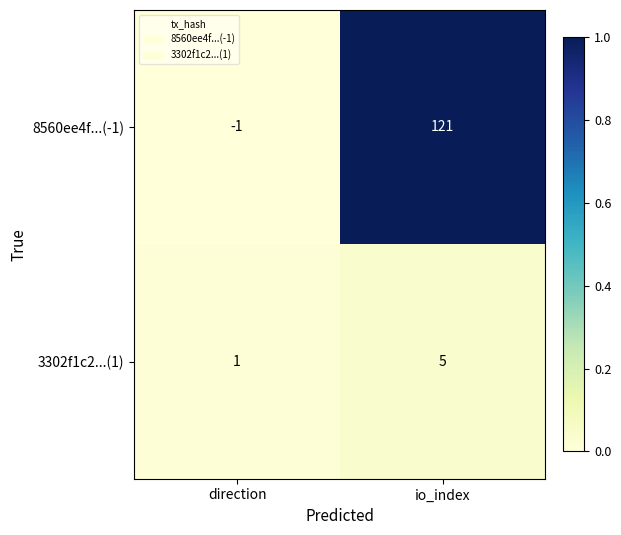

Which series has the widest spread of values?

8560ee4f...(-1)